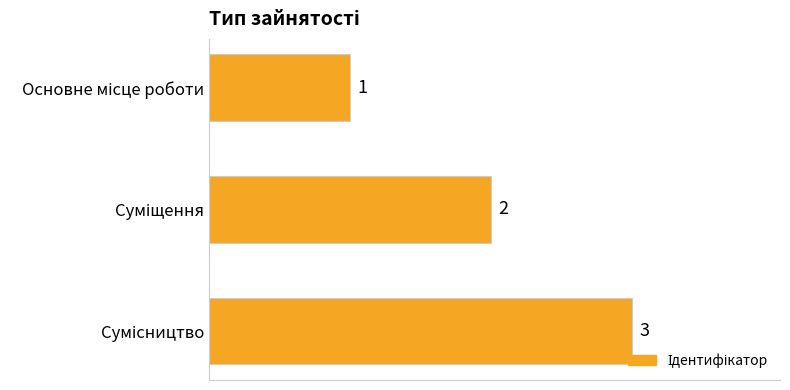

How many values are between 1 and 3?

3